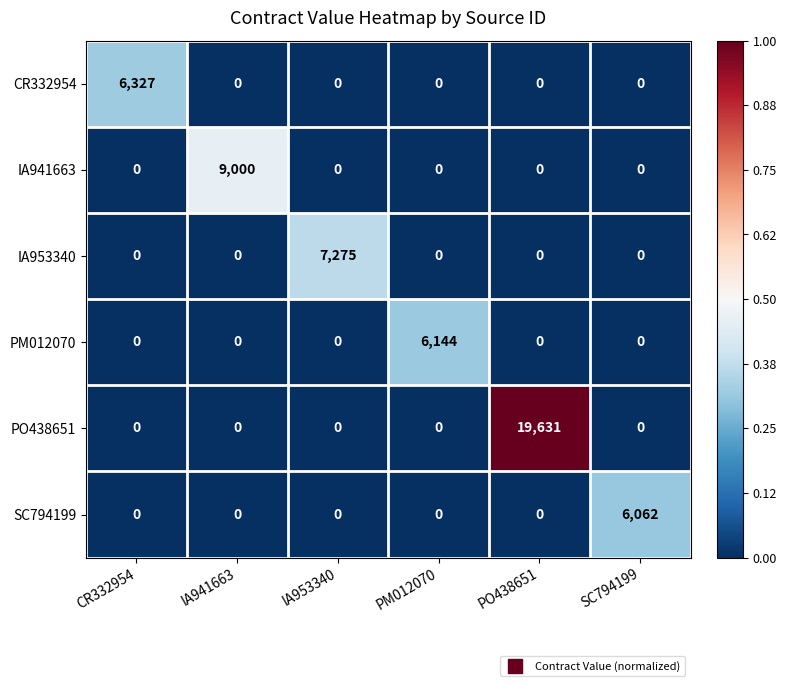

What is the total value across all series at PO438651?

19631